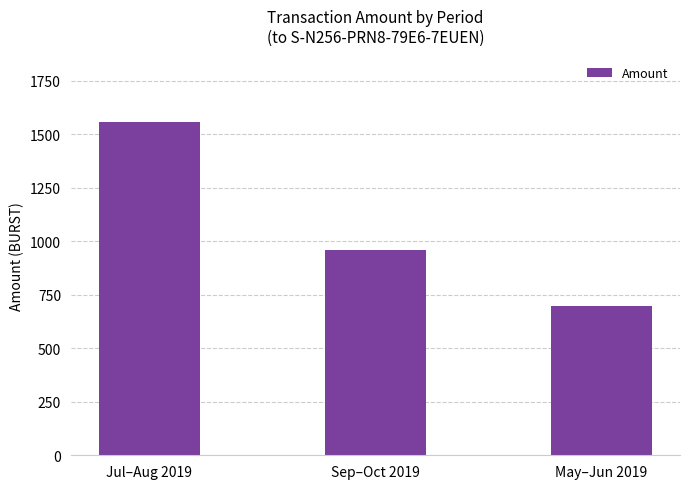

What is the value of the 1st bar from the left?

1556.9